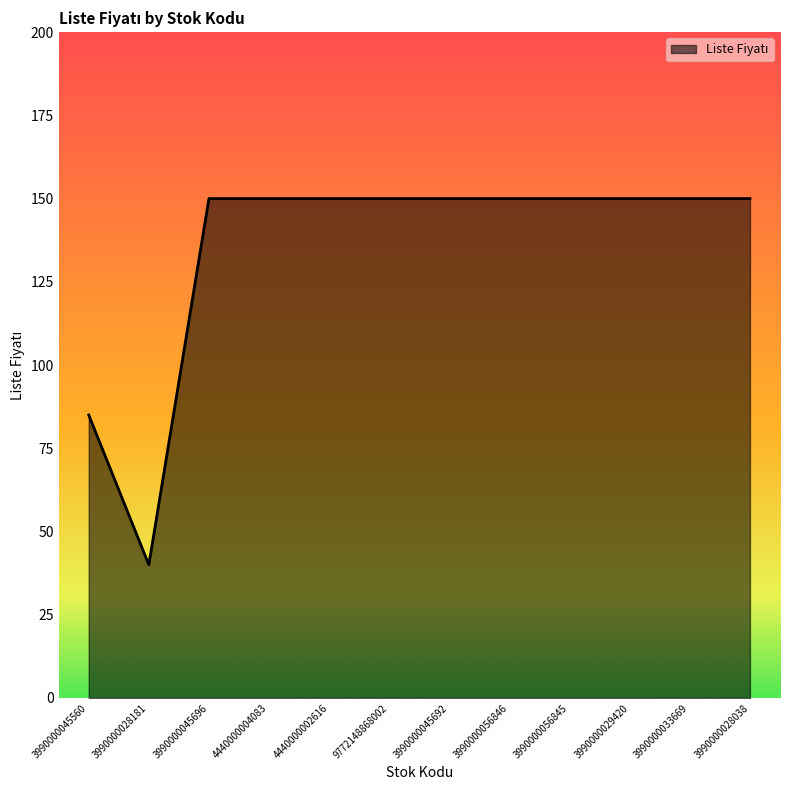

Reading left to right, extract all data points from this chart.

3990000045560=85	3990000028181=40	3990000045696=150	4440000004083=150	4440000002616=150	9772148868002=150	3990000045692=150	3990000056846=150	3990000056845=150	3990000029420=150	3990000033669=150	3990000028038=150